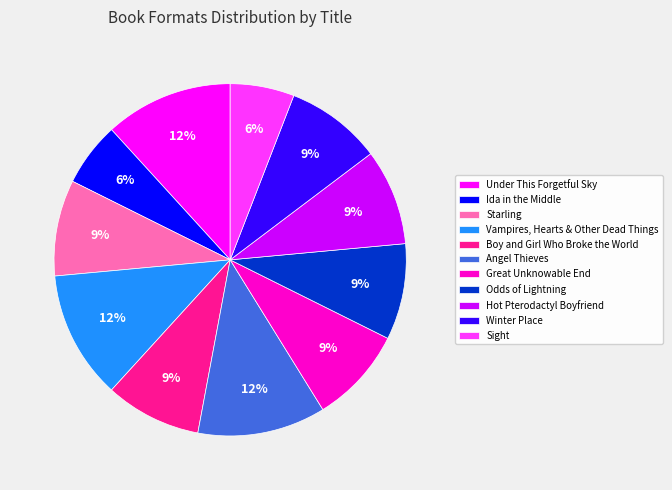

What is the ratio of the value at Angel Thieves to the value at Sight?

2.0